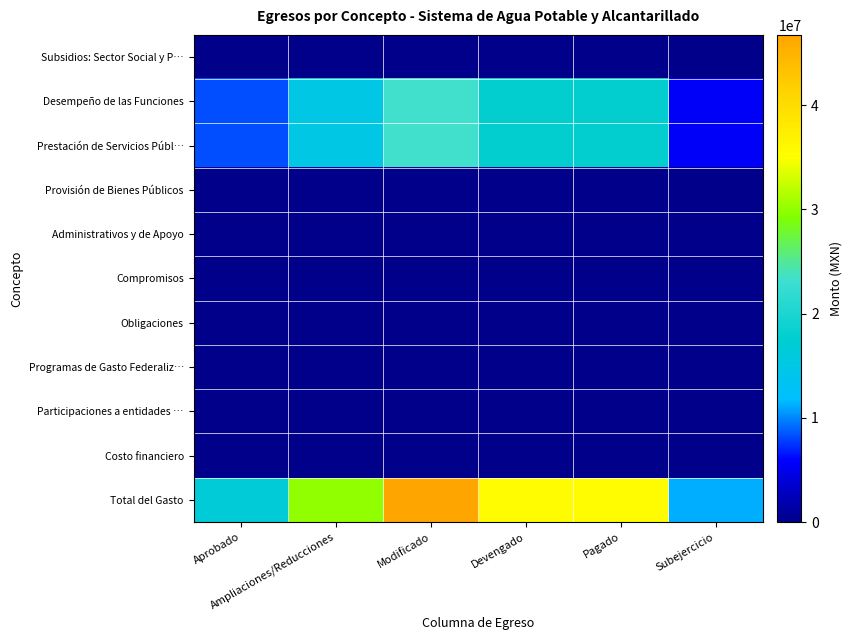

Which series has the largest total across all categories?

Total del Gasto